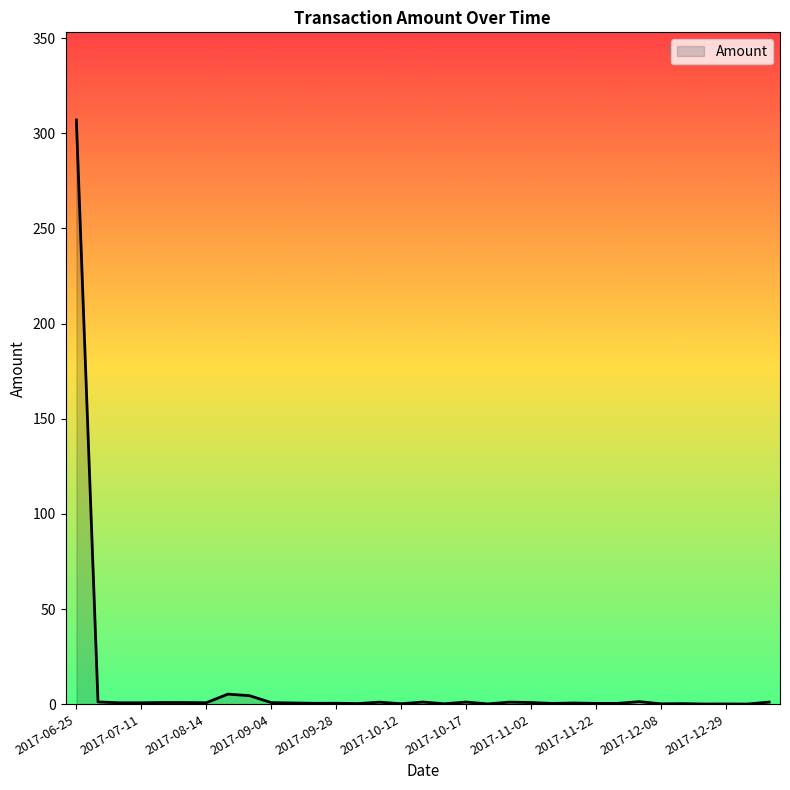

What is the maximum value shown in the chart?

307.0